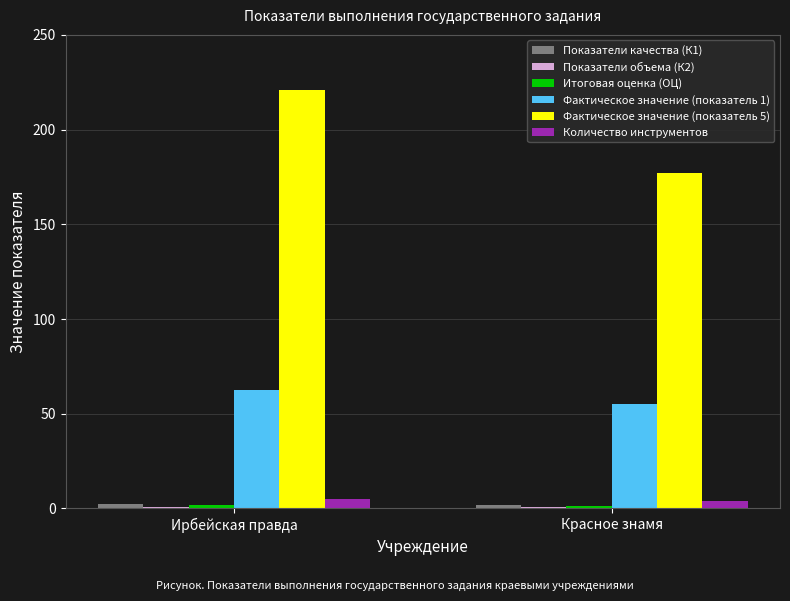

List the labels in order of Фактическое значение (показатель 1) value, largest first.

Ирбейская правда, Красное знамя